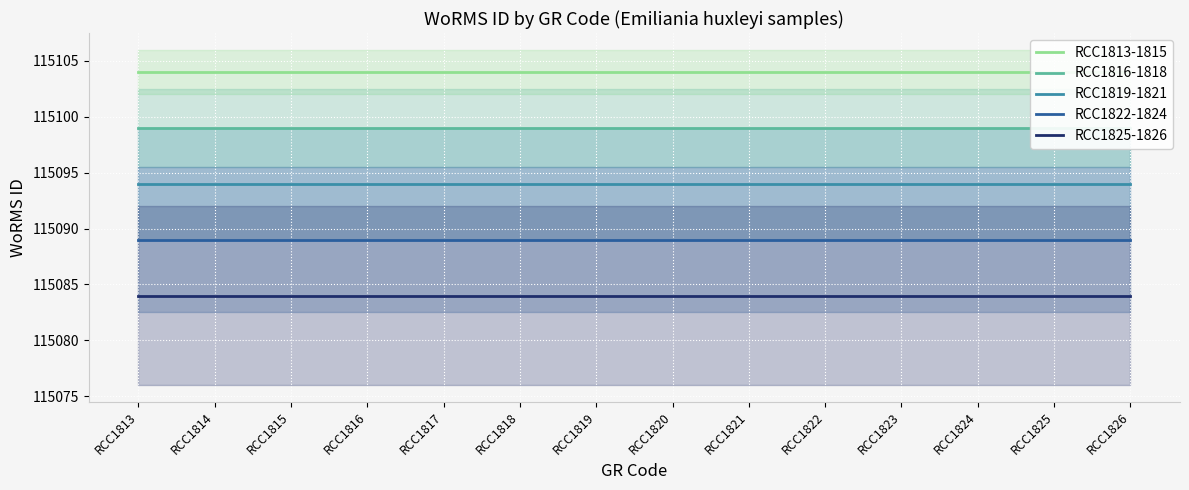

What are all the series names shown in the legend?

RCC1813-1815, RCC1816-1818, RCC1819-1821, RCC1822-1824, RCC1825-1826